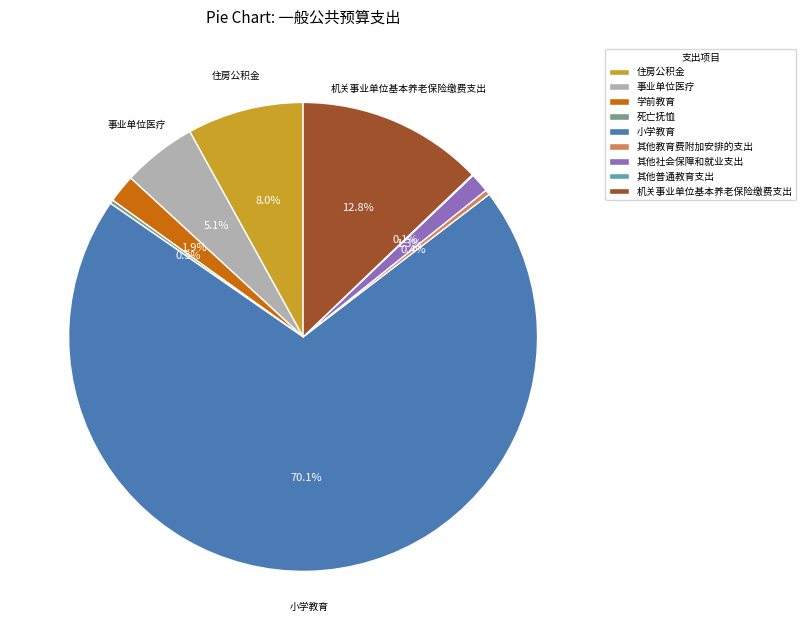

Does 小学教育 account for over 50% of the chart?

Yes